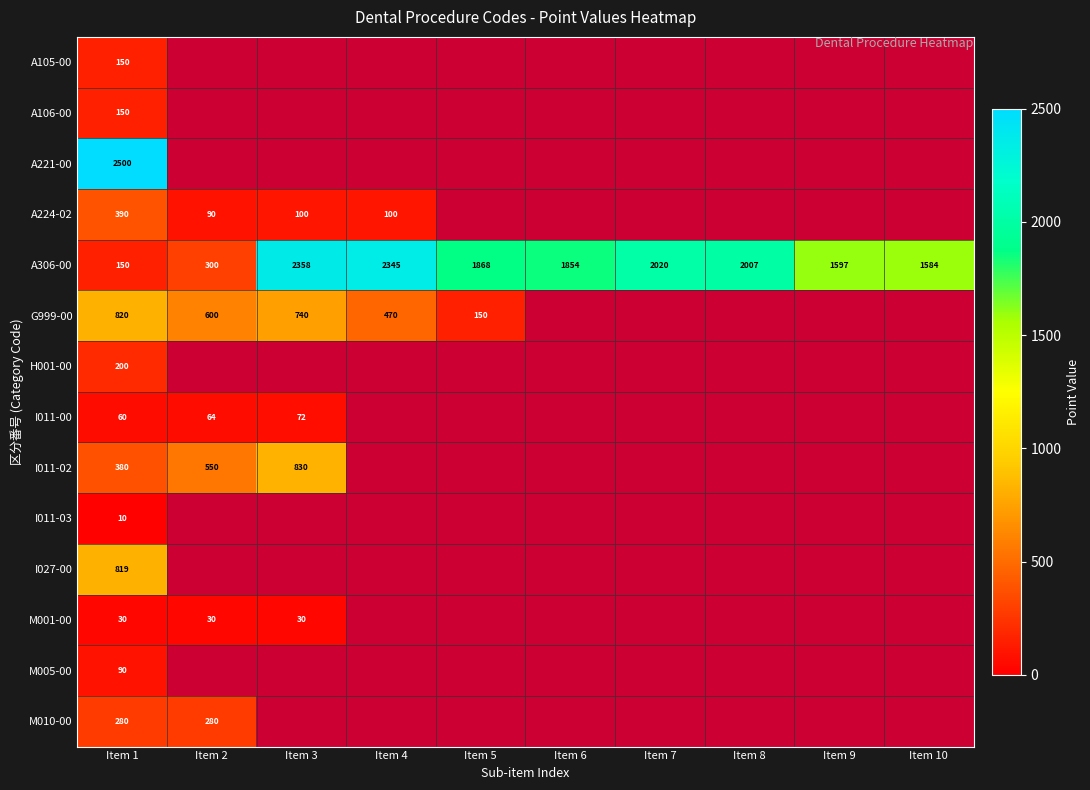

Which category has the lowest value across all series?

Item 1